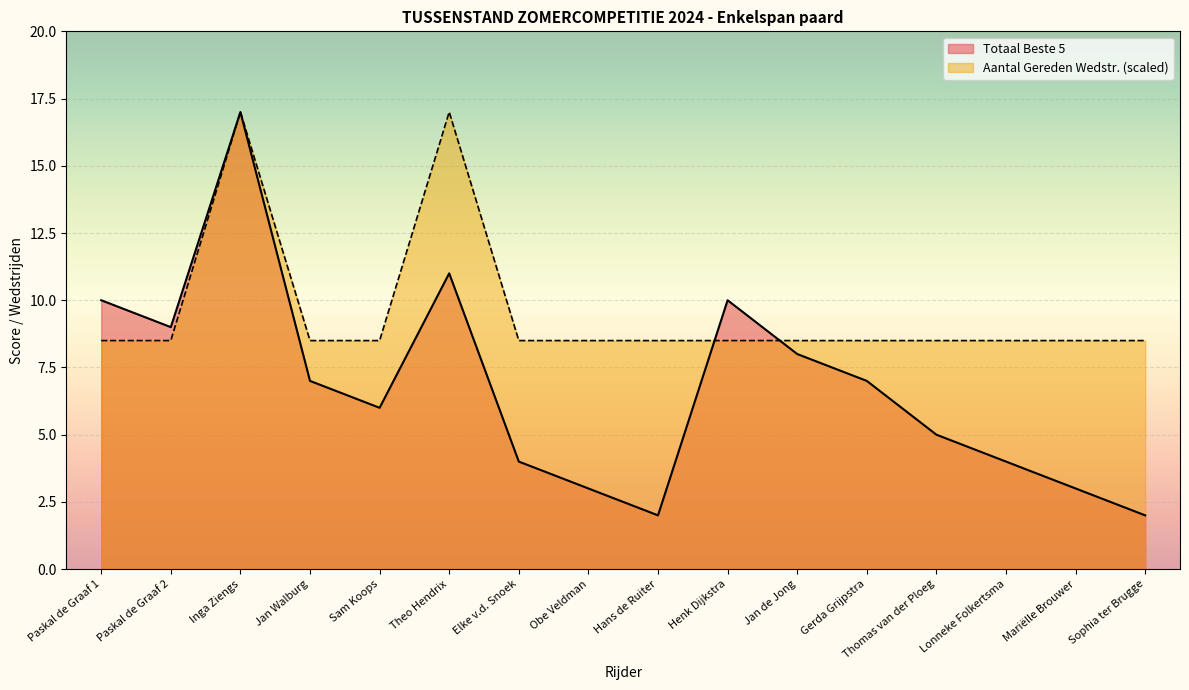

True or false: Totaal Beste 5 and Aantal Gereden Wedstr. intersect in this chart.

True